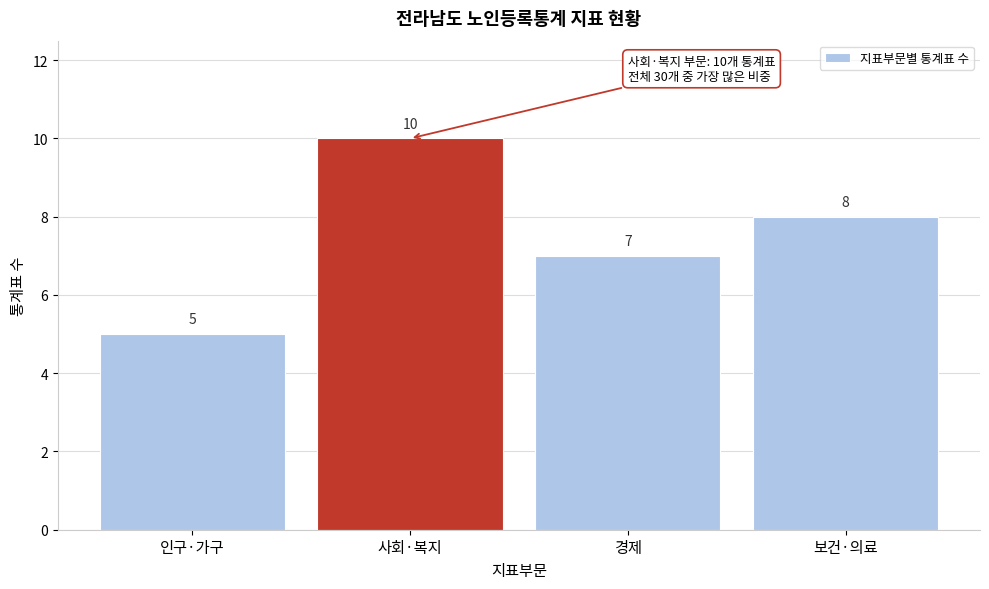

Reading left to right, what are all the values shown in this chart?

5	10	7	8